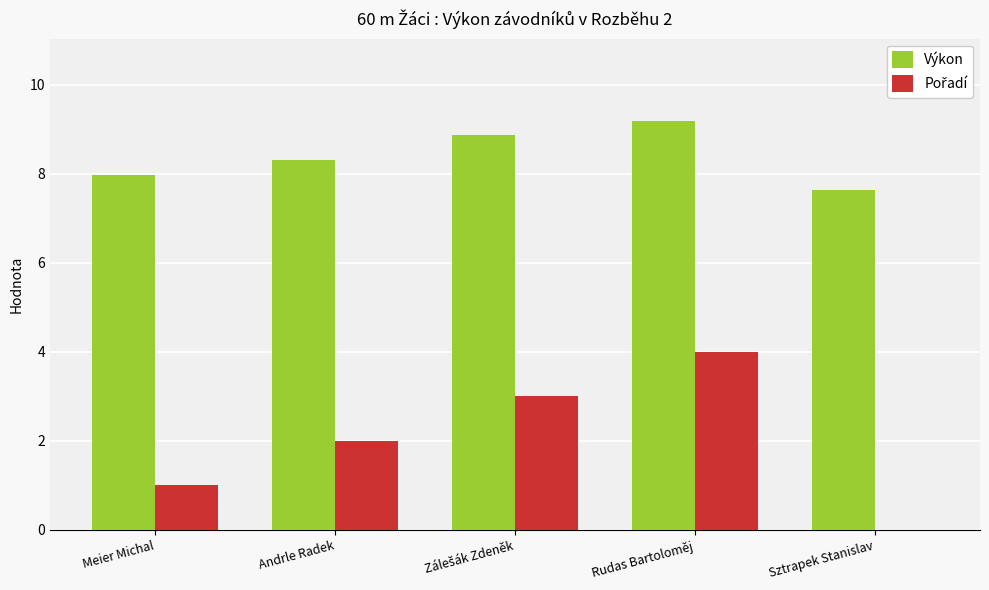

At which category is the sum across all series the highest?

Rudas Bartoloměj